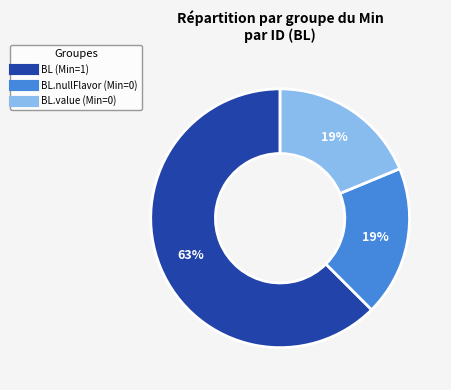

Is there a majority slice in this chart?

Yes